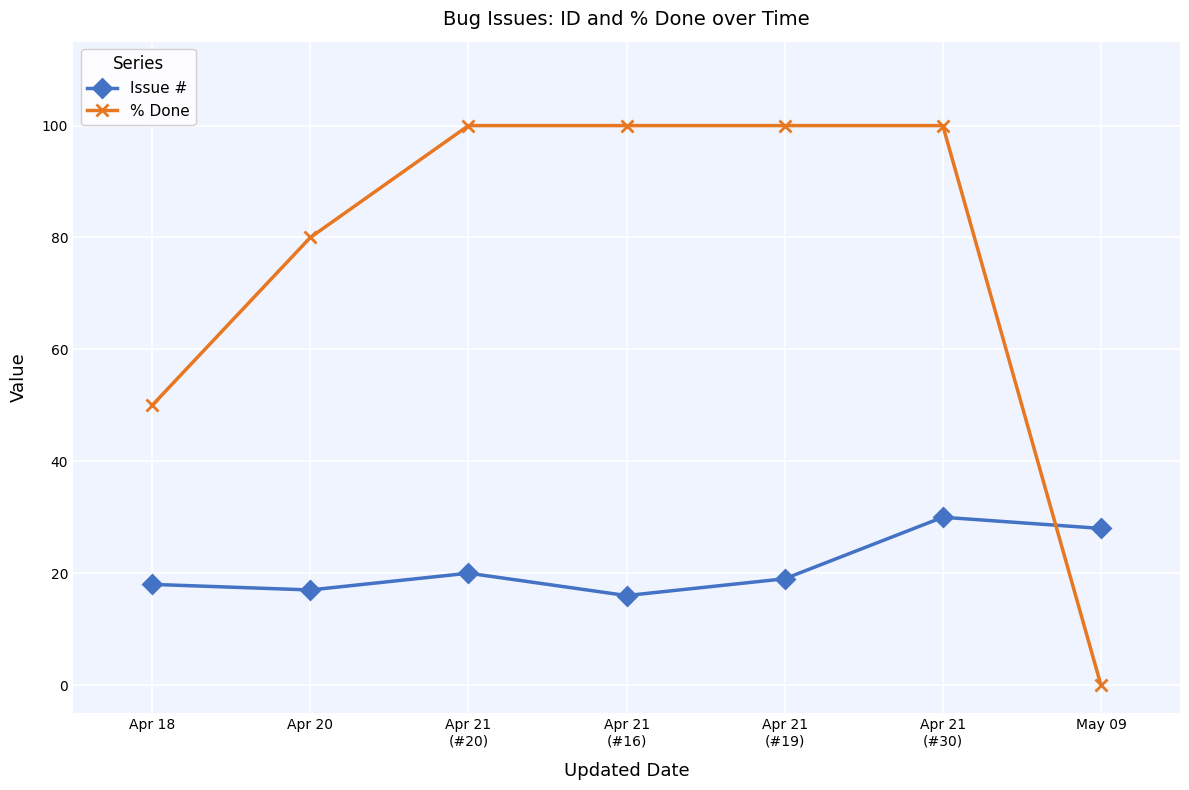

Does the chart display data point markers on the line(s)?

Yes